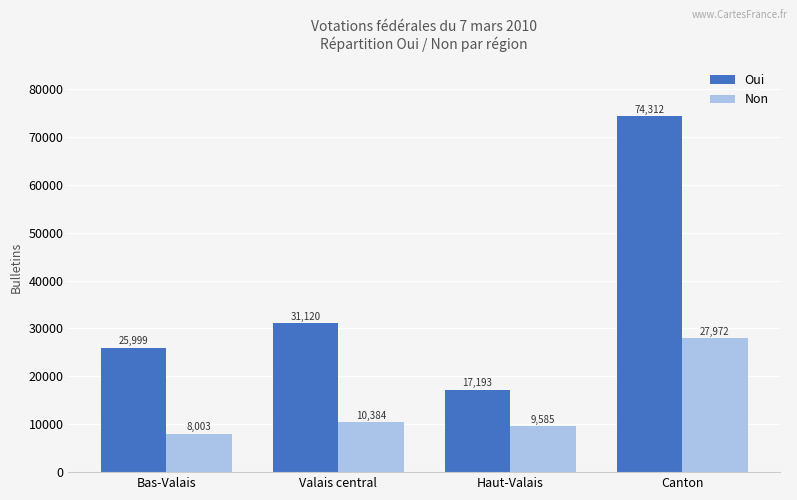

At which category is the sum across all series the highest?

Canton